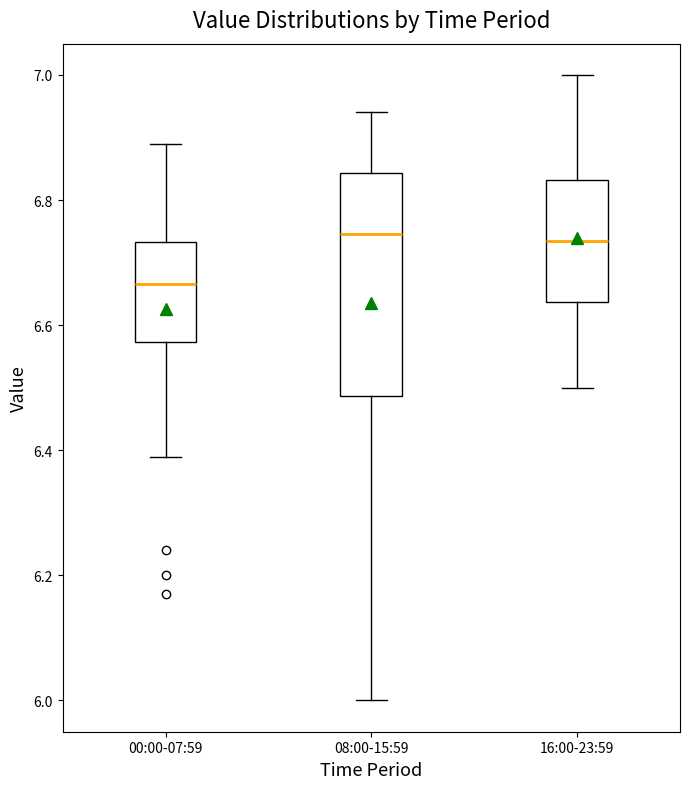

Which box is the tallest, from its lower edge to its upper edge?

08:00-15:59